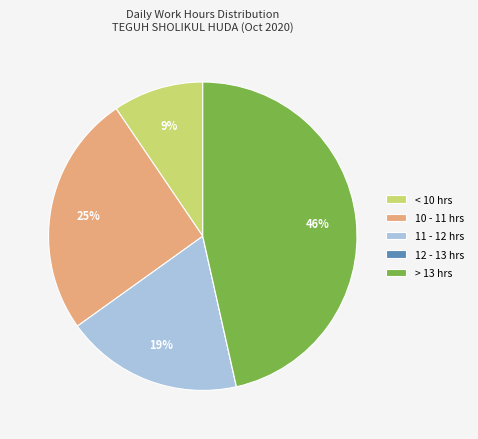

Is the sum of > 13 hrs and 11 - 12 hrs greater than half?

Yes